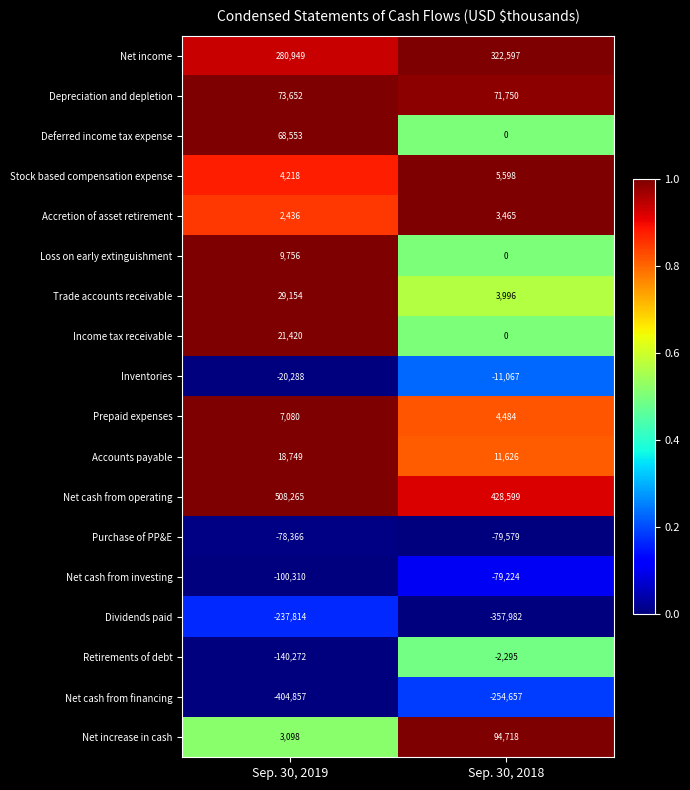

The Accounts payable series shows 11626 at Sep. 30, 2018. True or false?

True